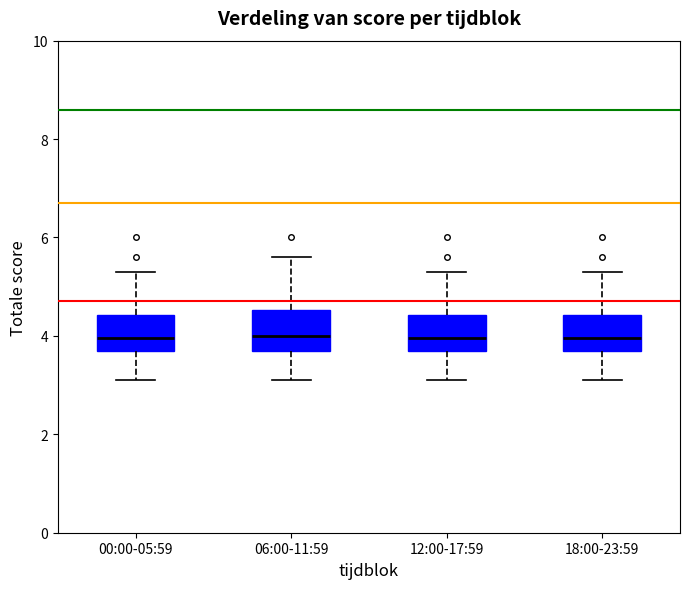

Reading left to right, read every box against the y-axis: the position of its median line, the range the box covers, and the ends of its whiskers. The values are not printed on the chart, so give them approximately, as read against the axis.

00:00-05:59: median 4.0, box 3.8 to 4.4, whiskers 3.2 to 5.4
06:00-11:59: median 4.0, box 3.8 to 4.6, whiskers 3.2 to 5.6
12:00-17:59: median 4.0, box 3.8 to 4.4, whiskers 3.2 to 5.4
18:00-23:59: median 4.0, box 3.8 to 4.4, whiskers 3.2 to 5.4